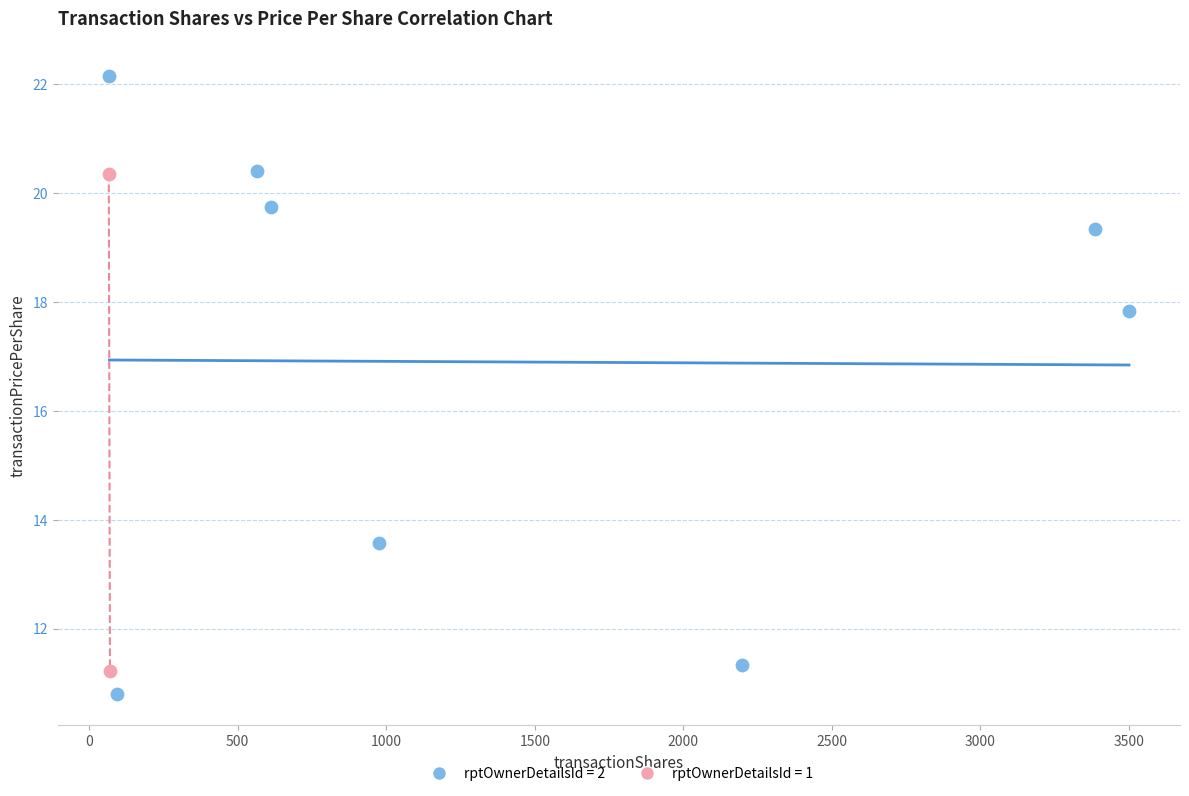

What are all the series names shown in the legend?

rptOwnerDetailsId = 2, rptOwnerDetailsId = 1